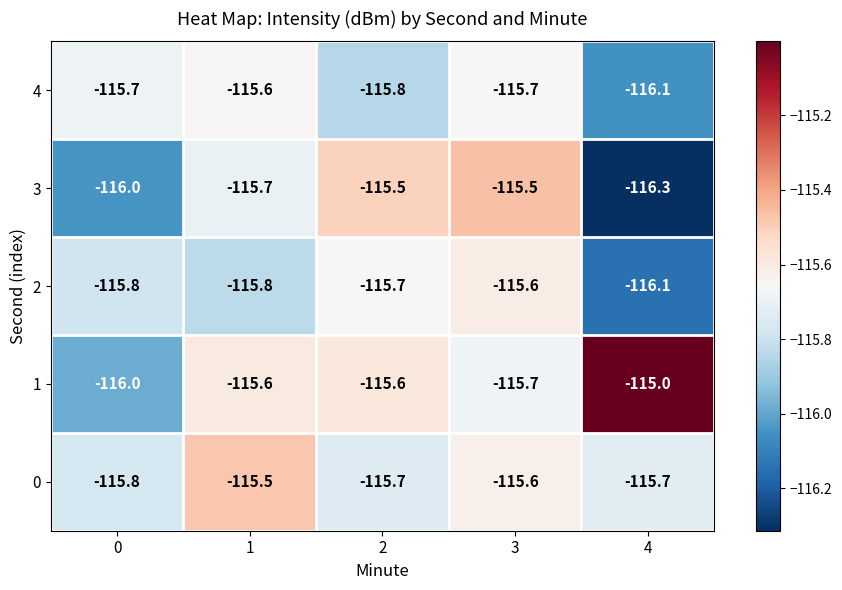

Which series has the largest range (max minus min)?

1